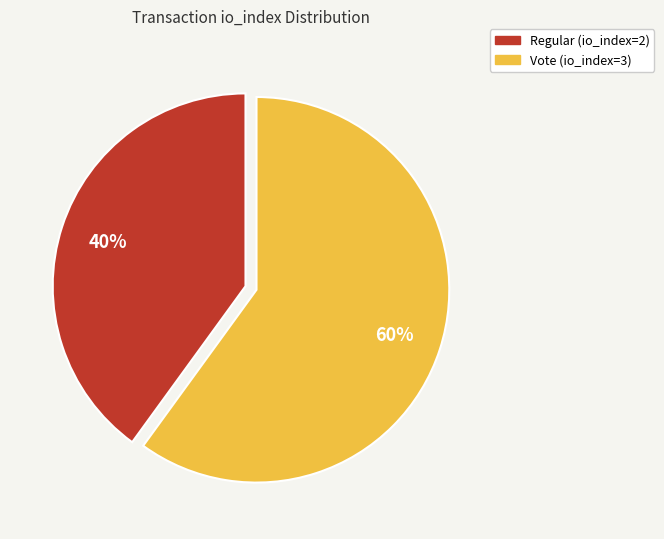

To the nearest percent, what is the average slice percentage?

50%